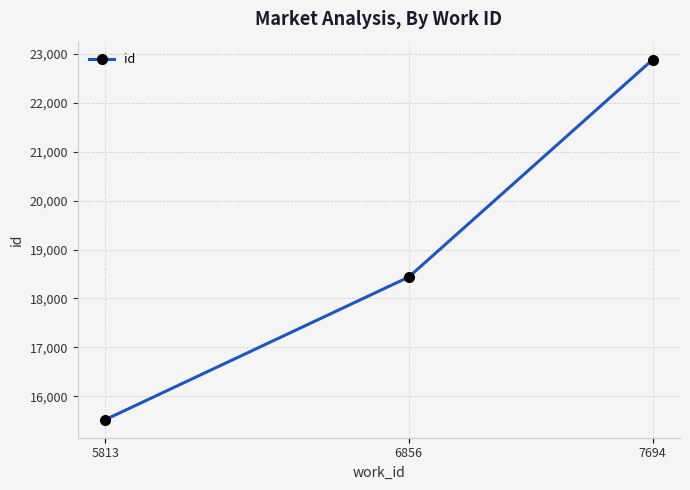

What is the change in value from 6856 to 7694?

+4443